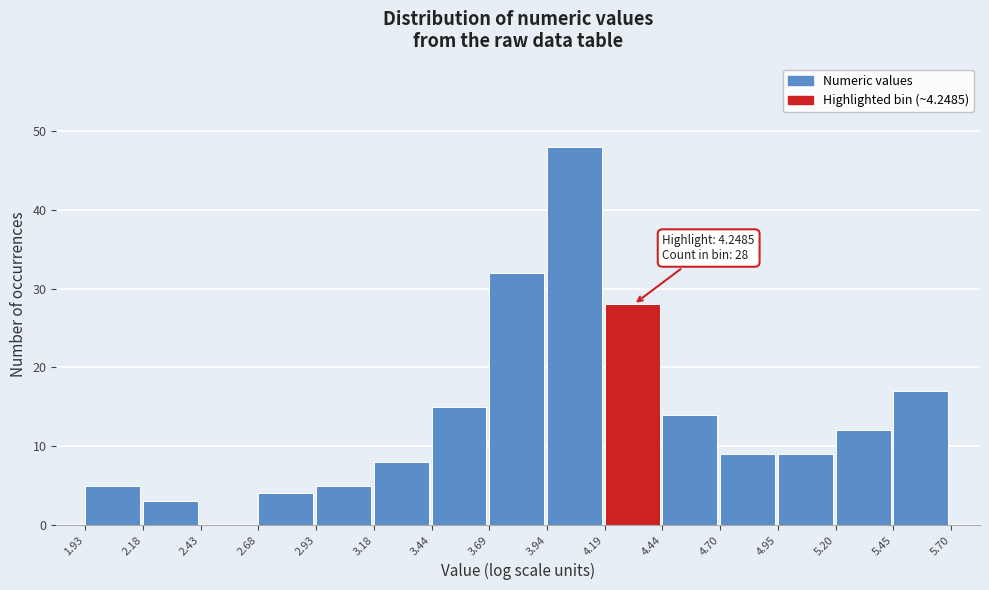

Over which range of the x-axis is the bar tallest?

3.94 to 4.19